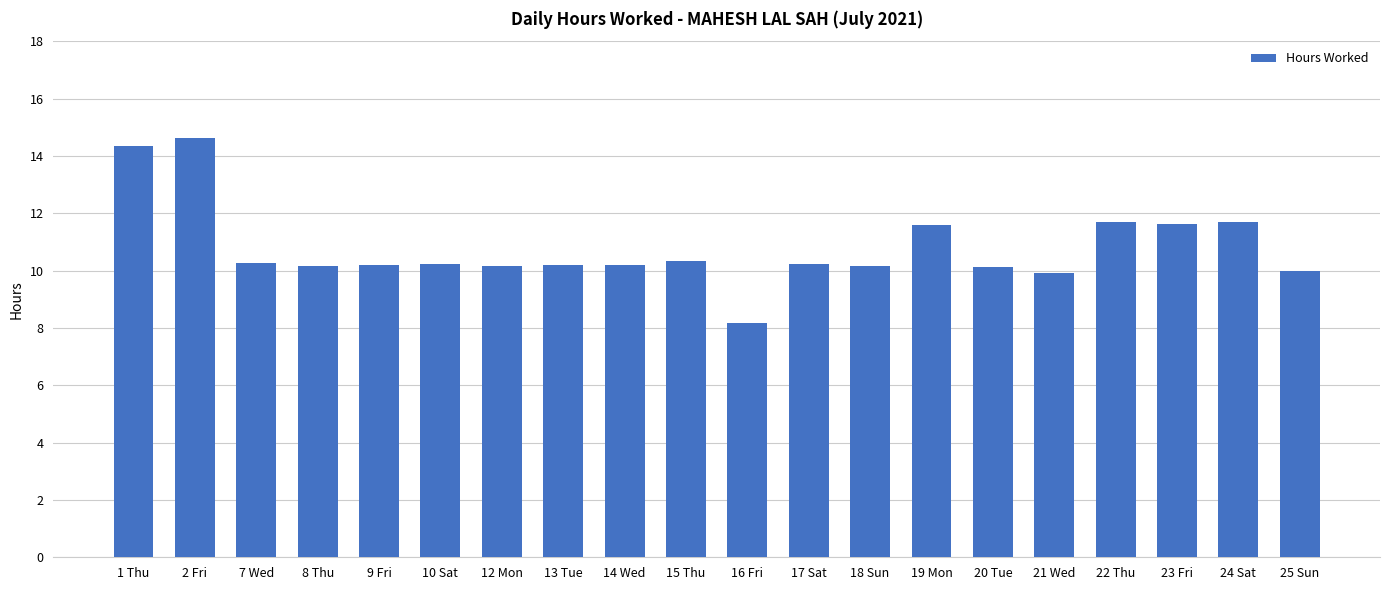

Is it true that the value at 20 Tue is 10.1?

True